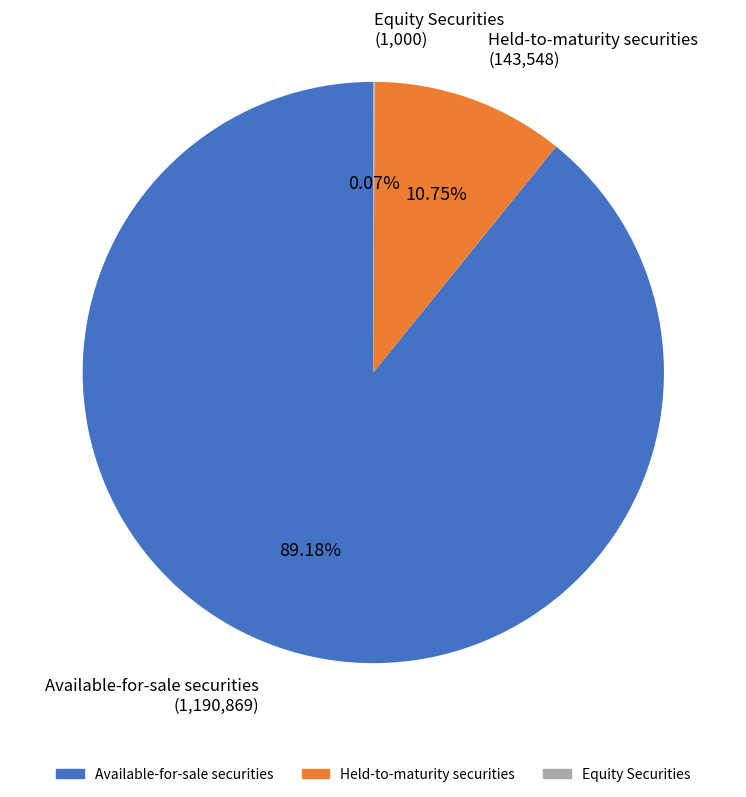

Between Available-for-sale securities (1,190,869) and Held-to-maturity securities (143,548), which is larger?

Available-for-sale securities (1,190,869)